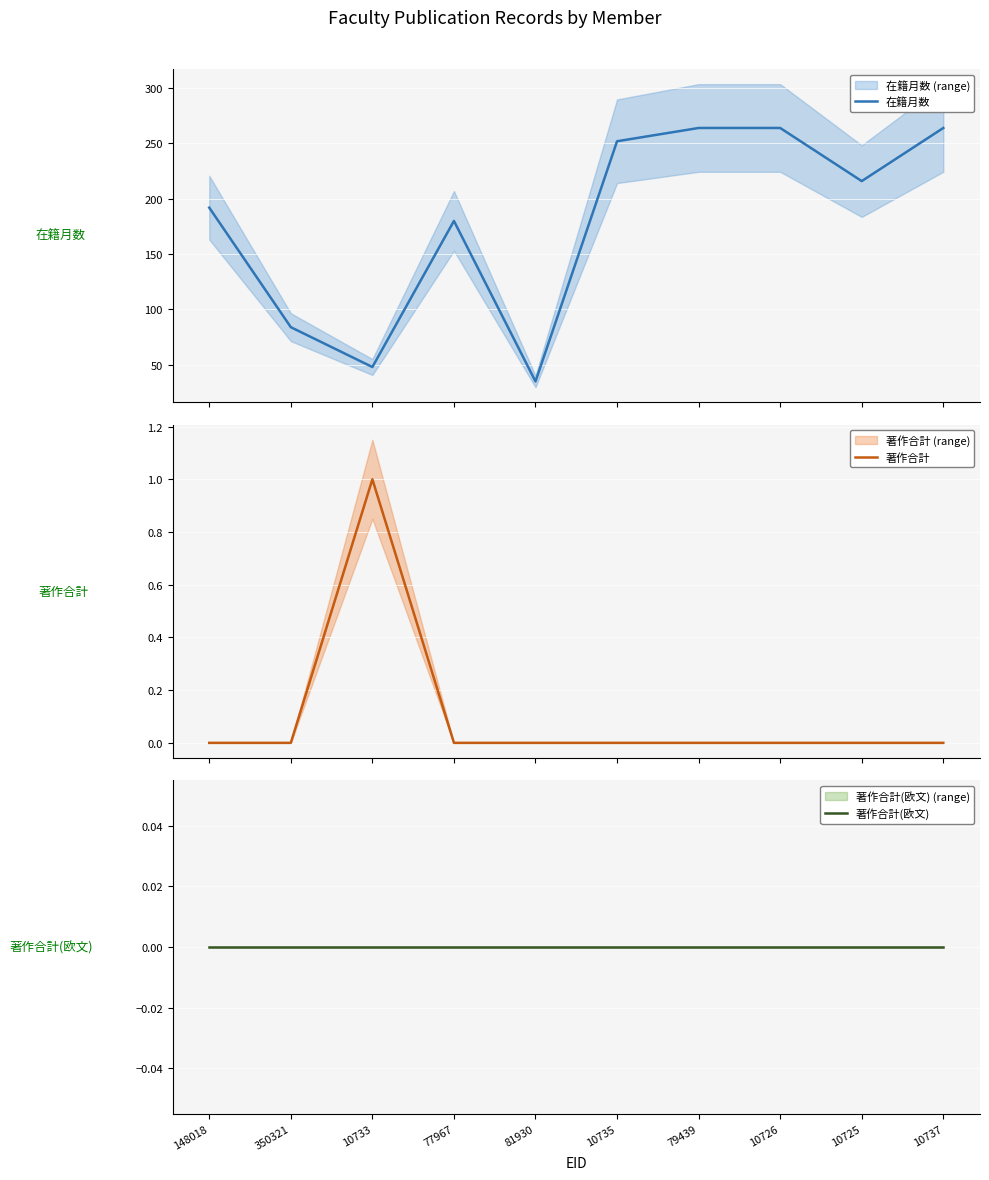

How many data points does each series have?

10